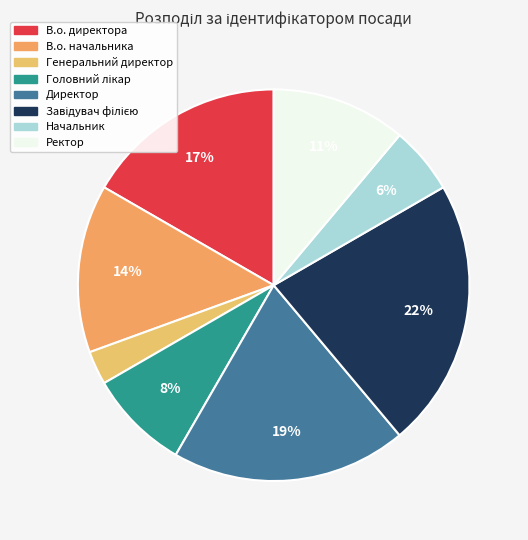

To the nearest percent, what is the difference between the Генеральний директор and Ректор slice percentages?

8%